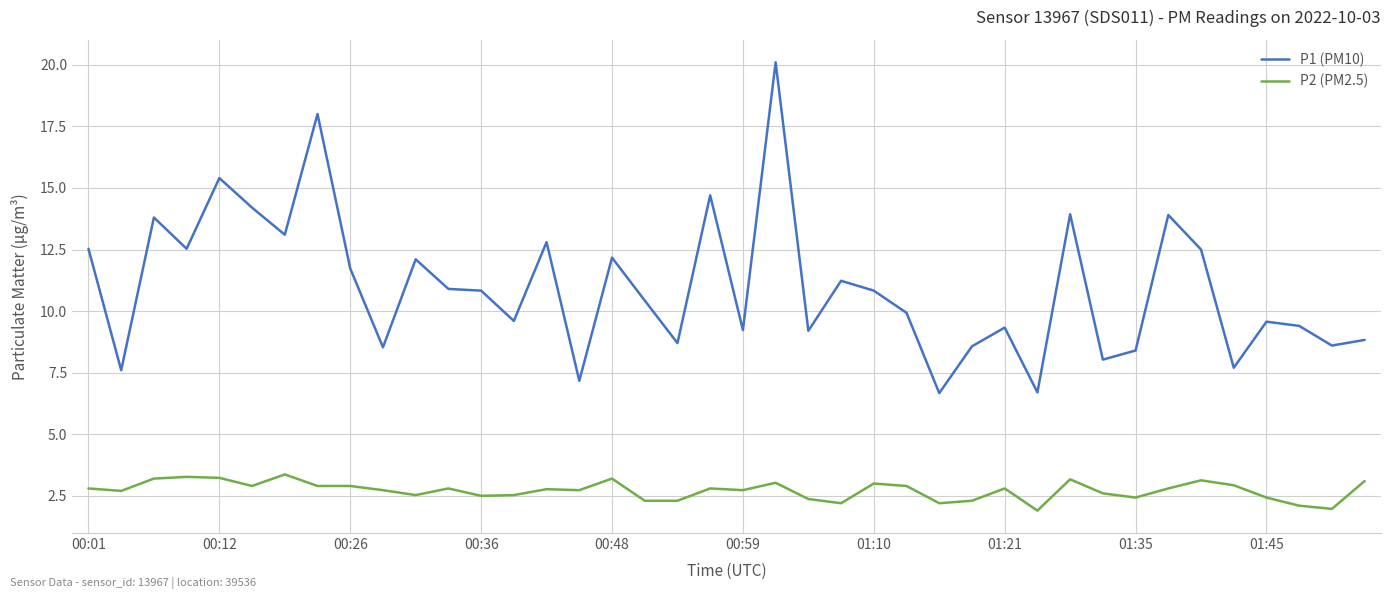

What are all the series names shown in the legend?

P1 (PM10), P2 (PM2.5)